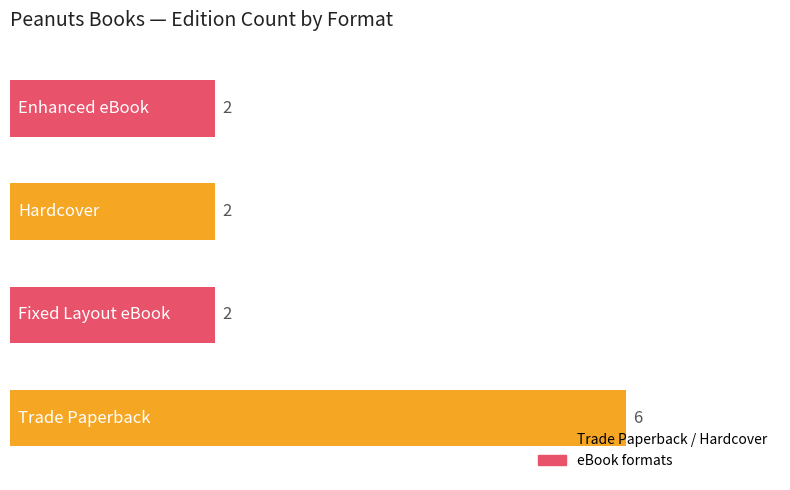

How many bars are there in total?

4